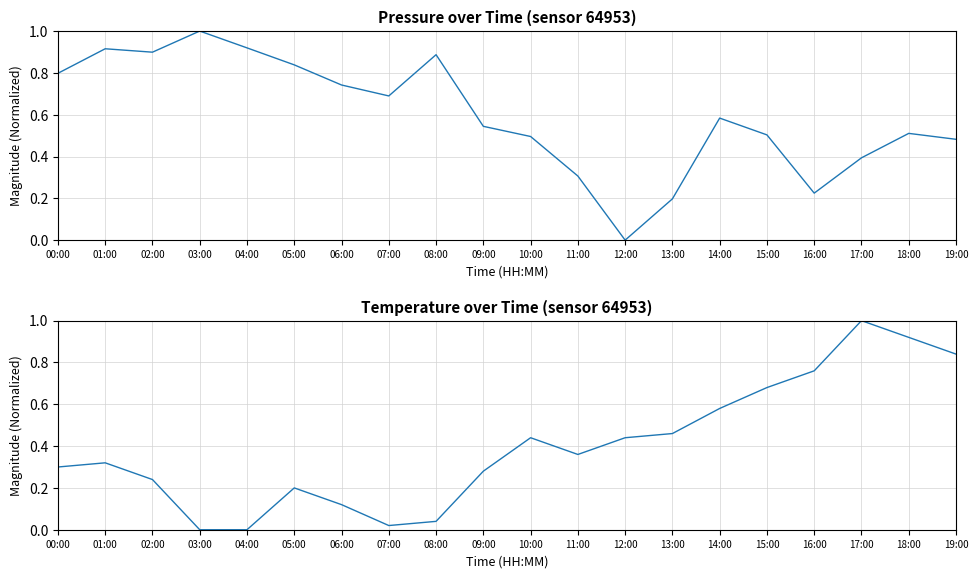

What is the difference between the highest and lowest values at 07:00?

0.7